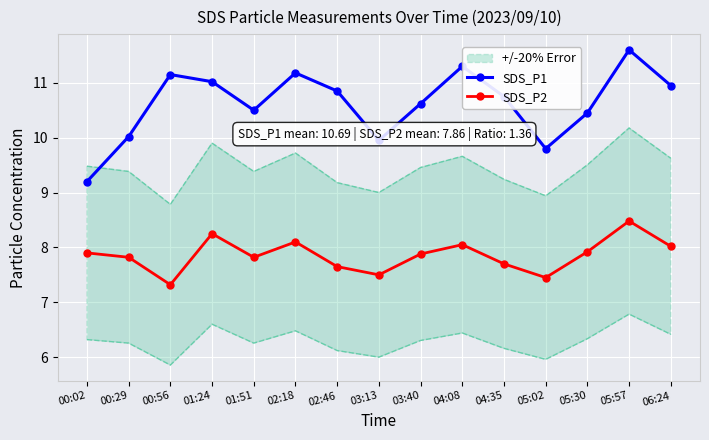

True or false: SDS_P1 and SDS_P2 cross at least once.

False